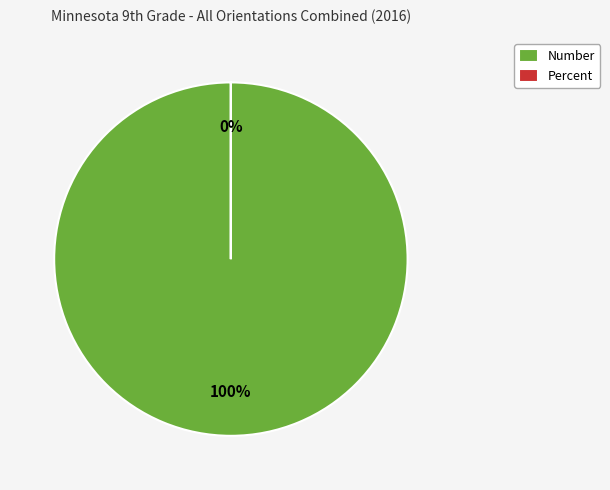

The Percent slice represents 0% of the pie. True or false?

True